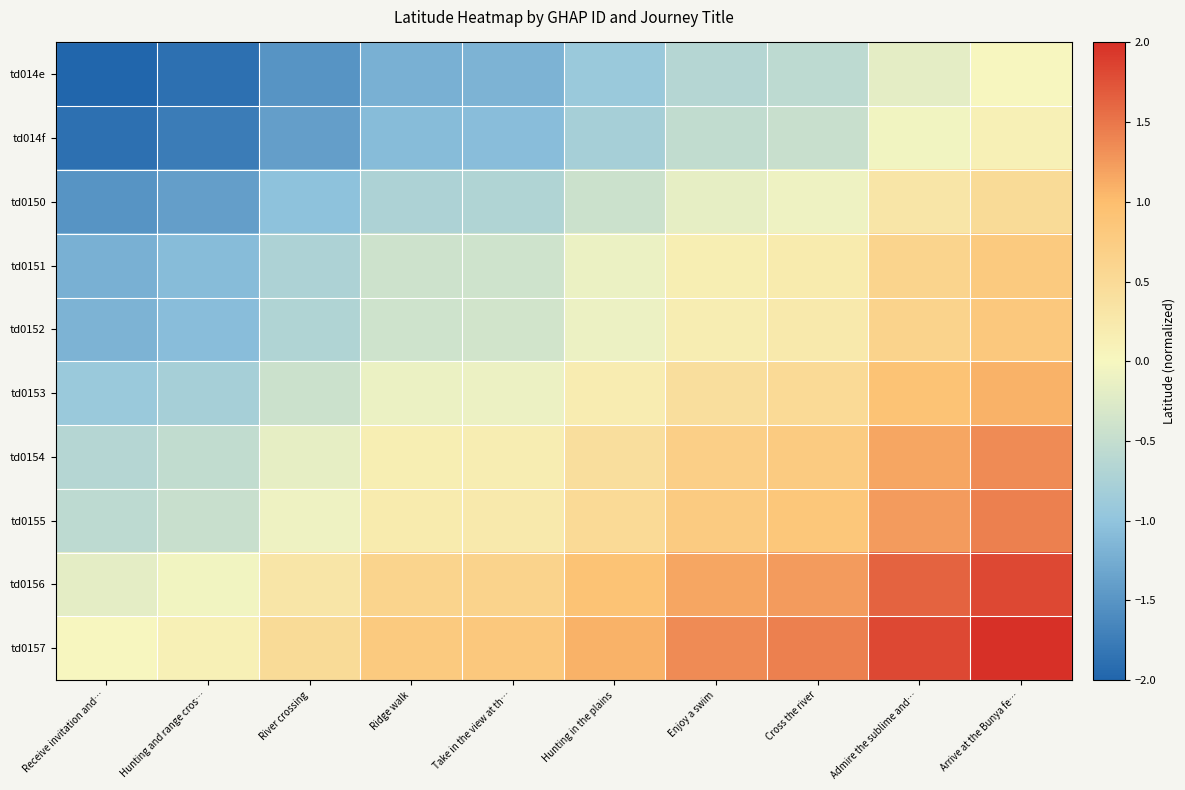

What is the smallest value displayed?

-2.0